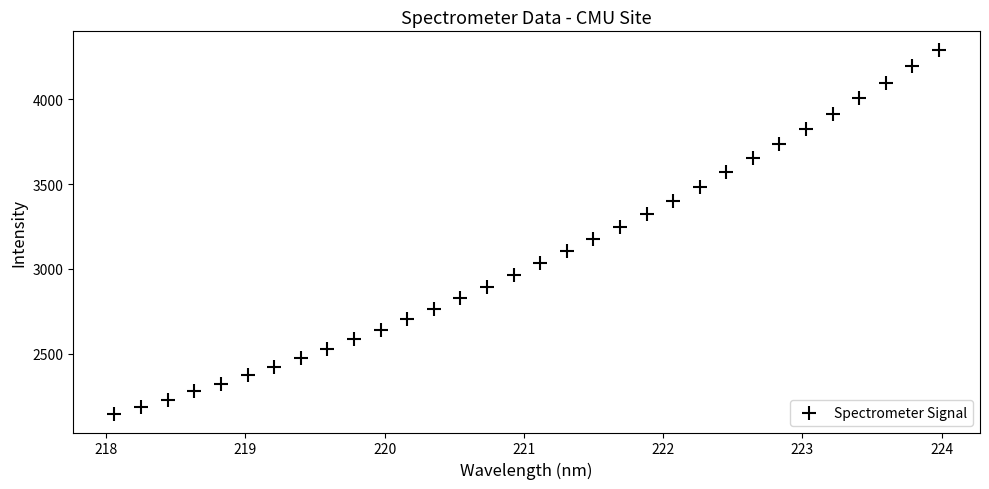

What is the range of X values (max minus min)?

5.9